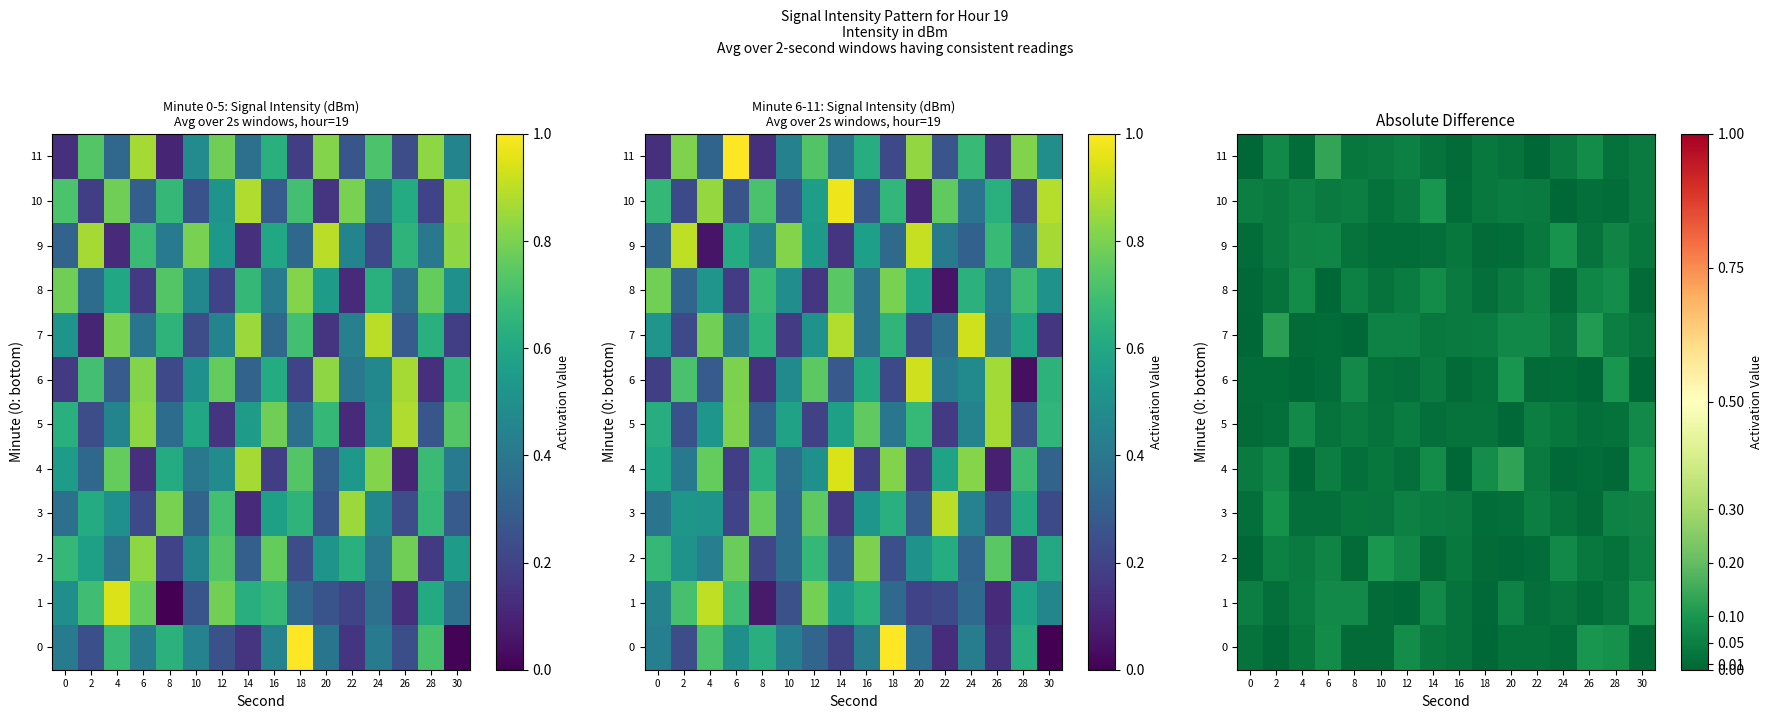

The value of 10 at 8 is 0.0. True or false?

False